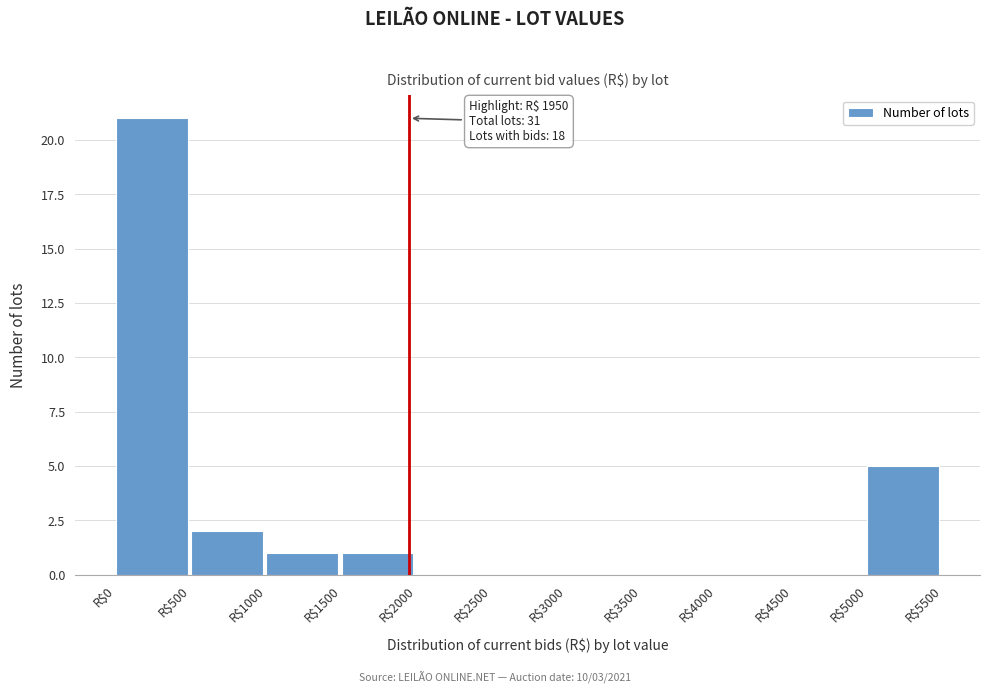

Over which range of the x-axis is the bar tallest?

0 to 500